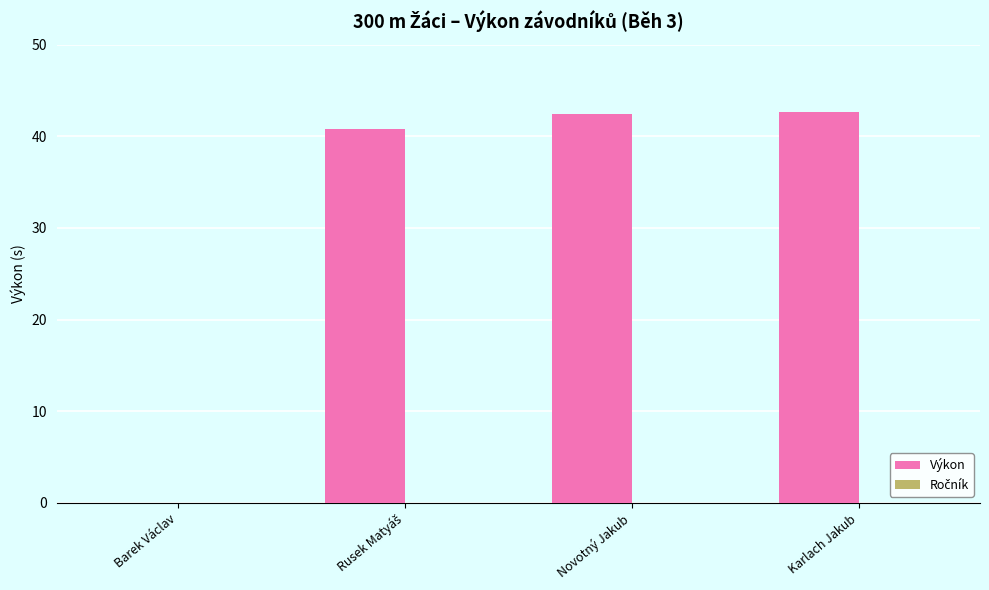

What is the sum of all values?

125.8